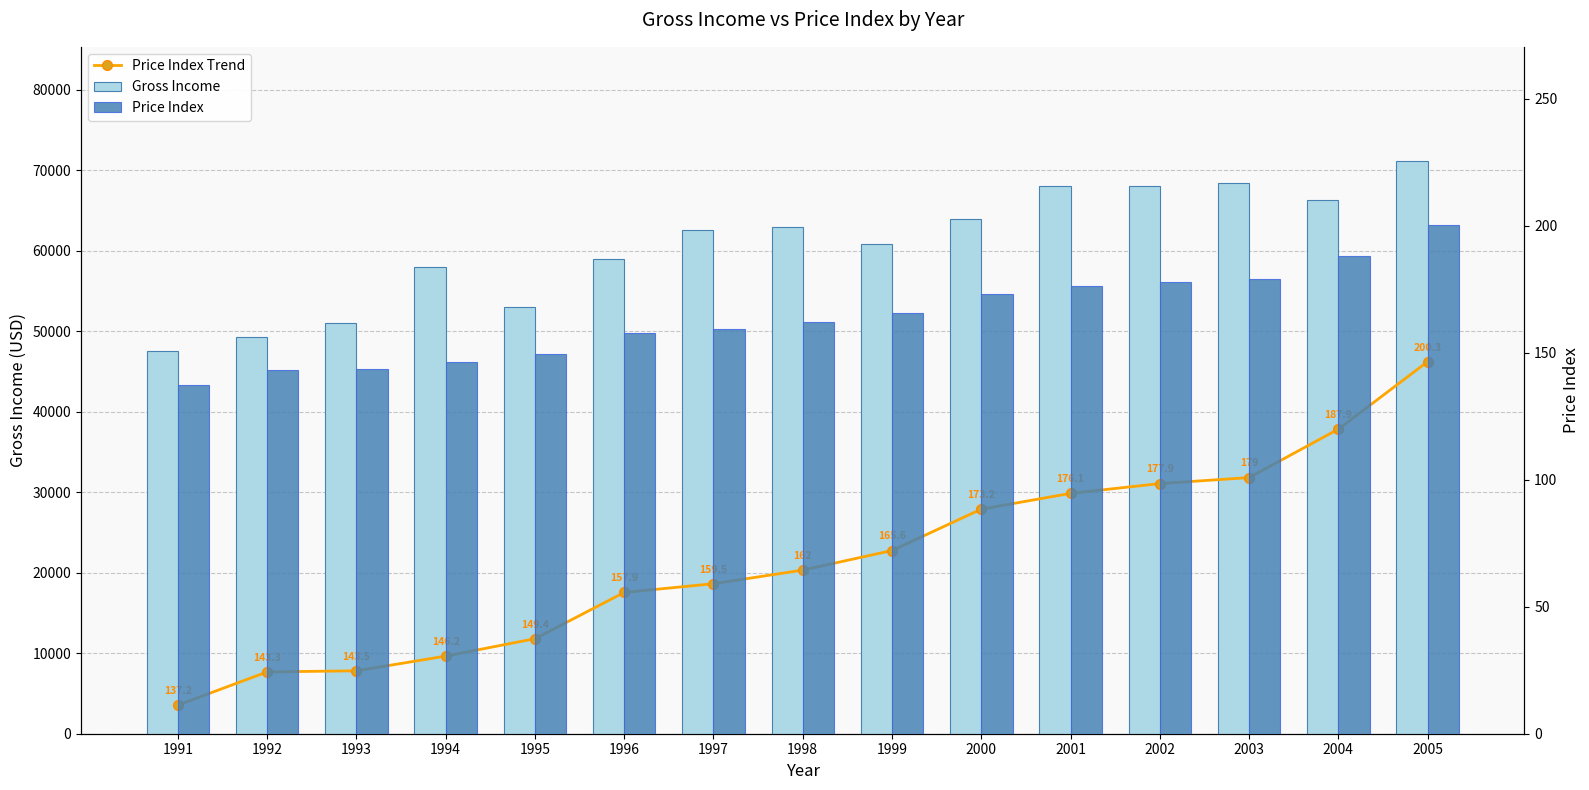

What is the value of the Price Index bar at the 8th from the left?

162.0